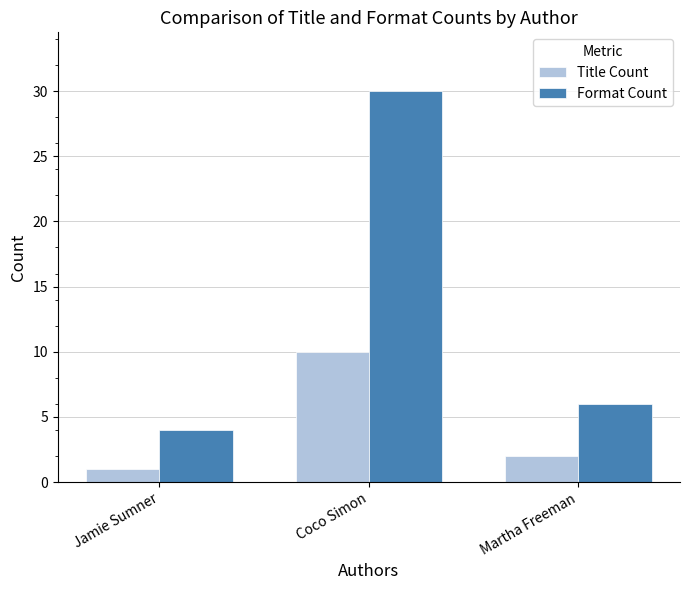

Rank the series by their average value, from lowest to highest.

Title Count, Format Count